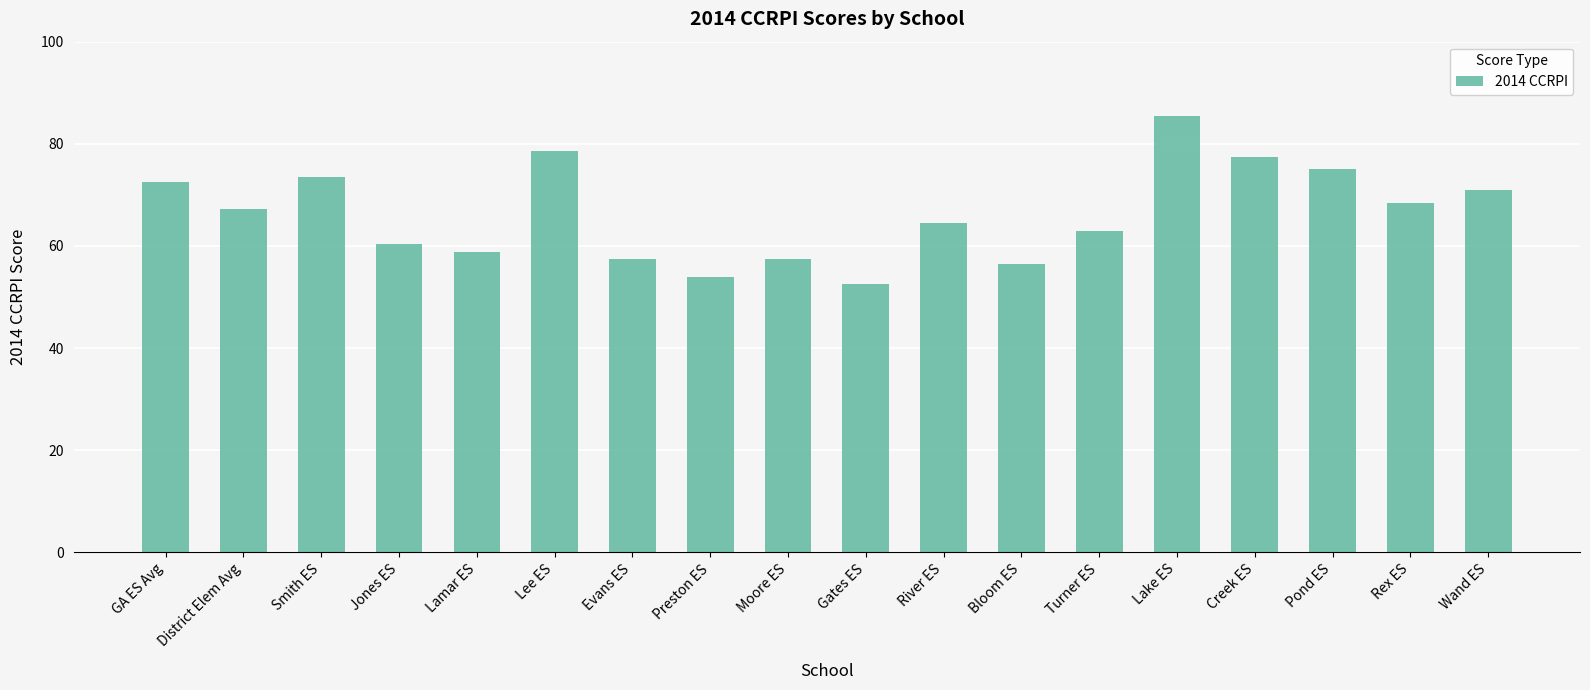

Where does the data first go above 67?

GA ES Avg